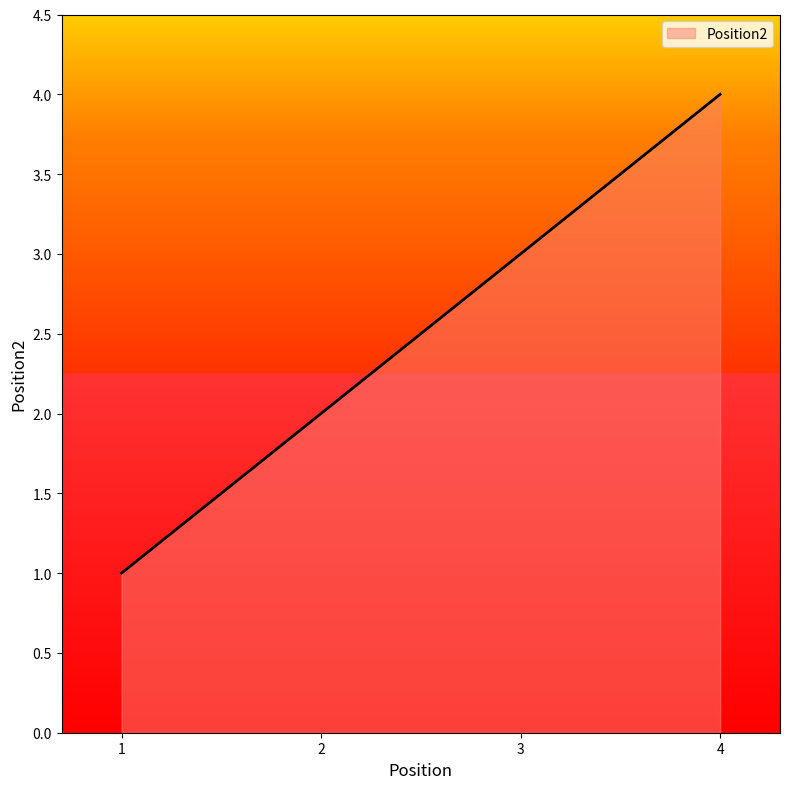

How many values are below 3?

2